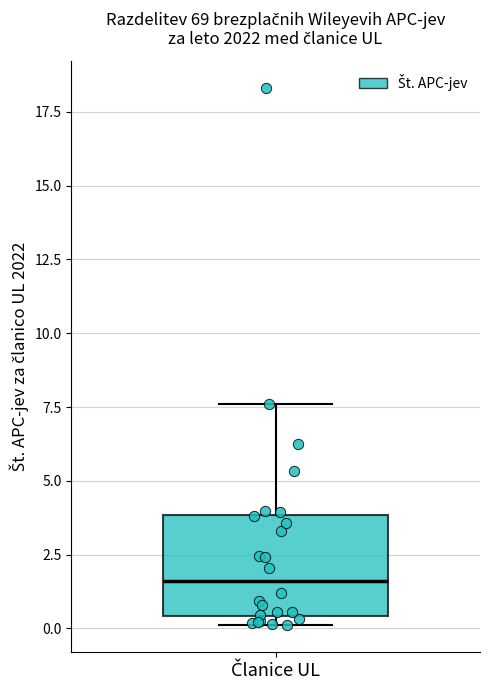

Transcribe this box plot: give where the median line is, the range the box spans, and where the two whiskers end, as read against the y-axis. The values are not printed on the chart, so give them approximately, as read against the axis.

median 1.5, box 0.5 to 4.0, whiskers 0.0 to 7.5